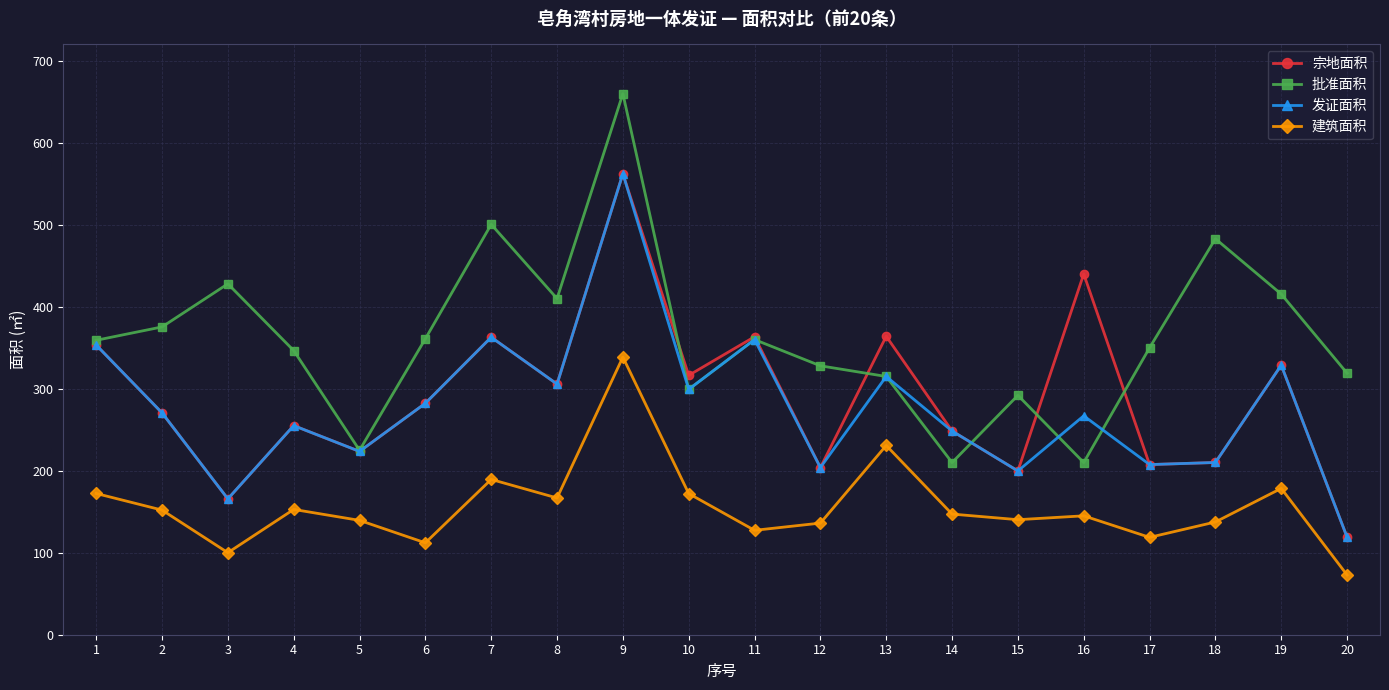

What is the difference between the highest and lowest values at 4?

193.8